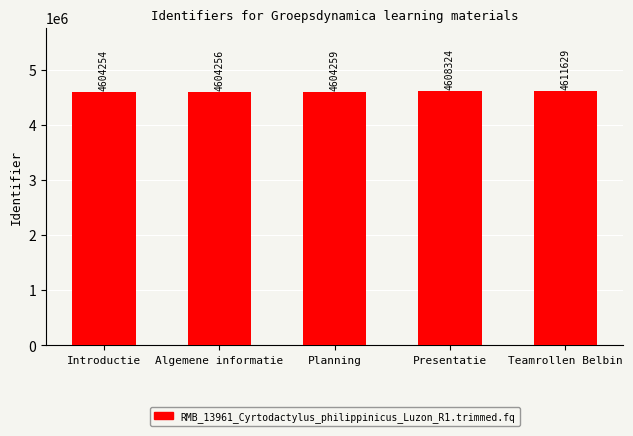

Are the bars horizontal?

No